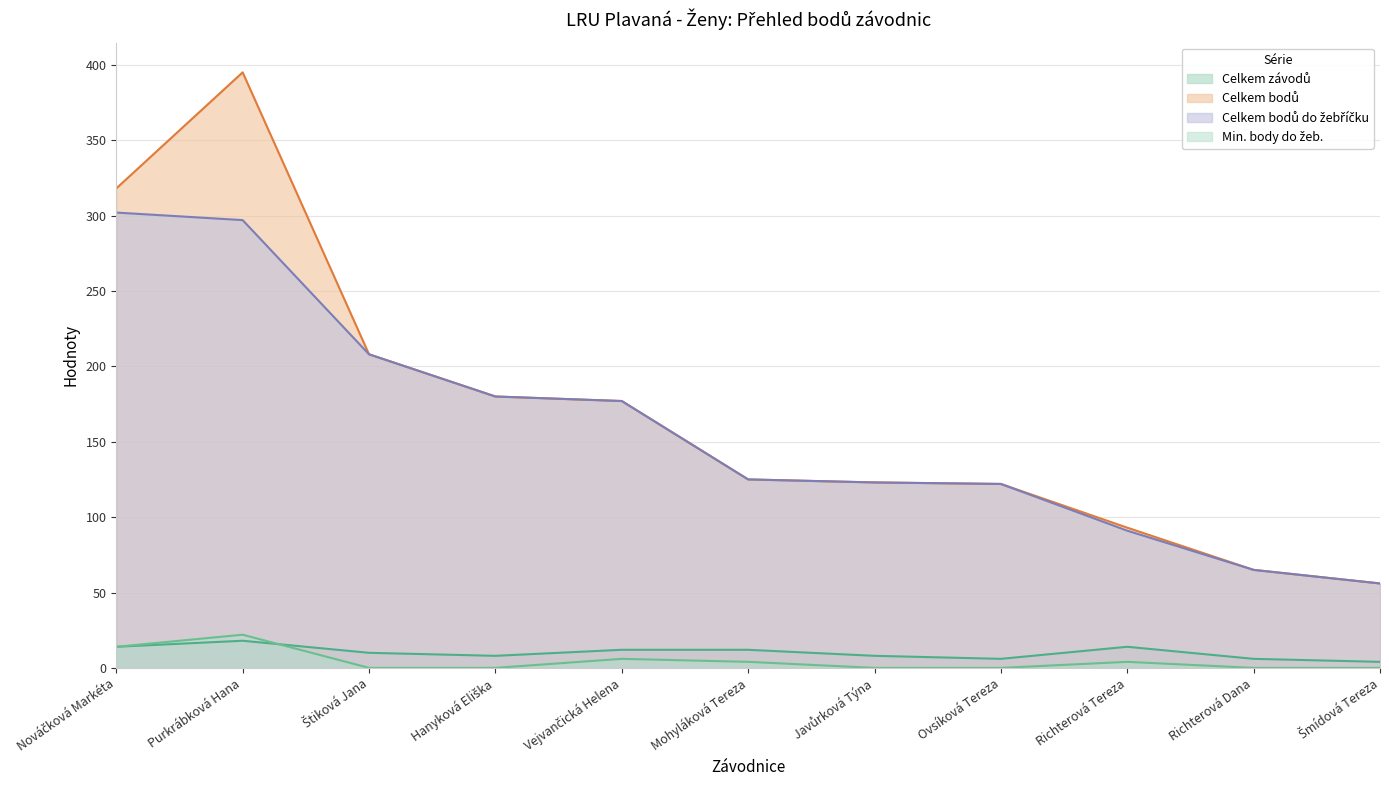

What is the total value across all series at Purkrábková Hana?

732